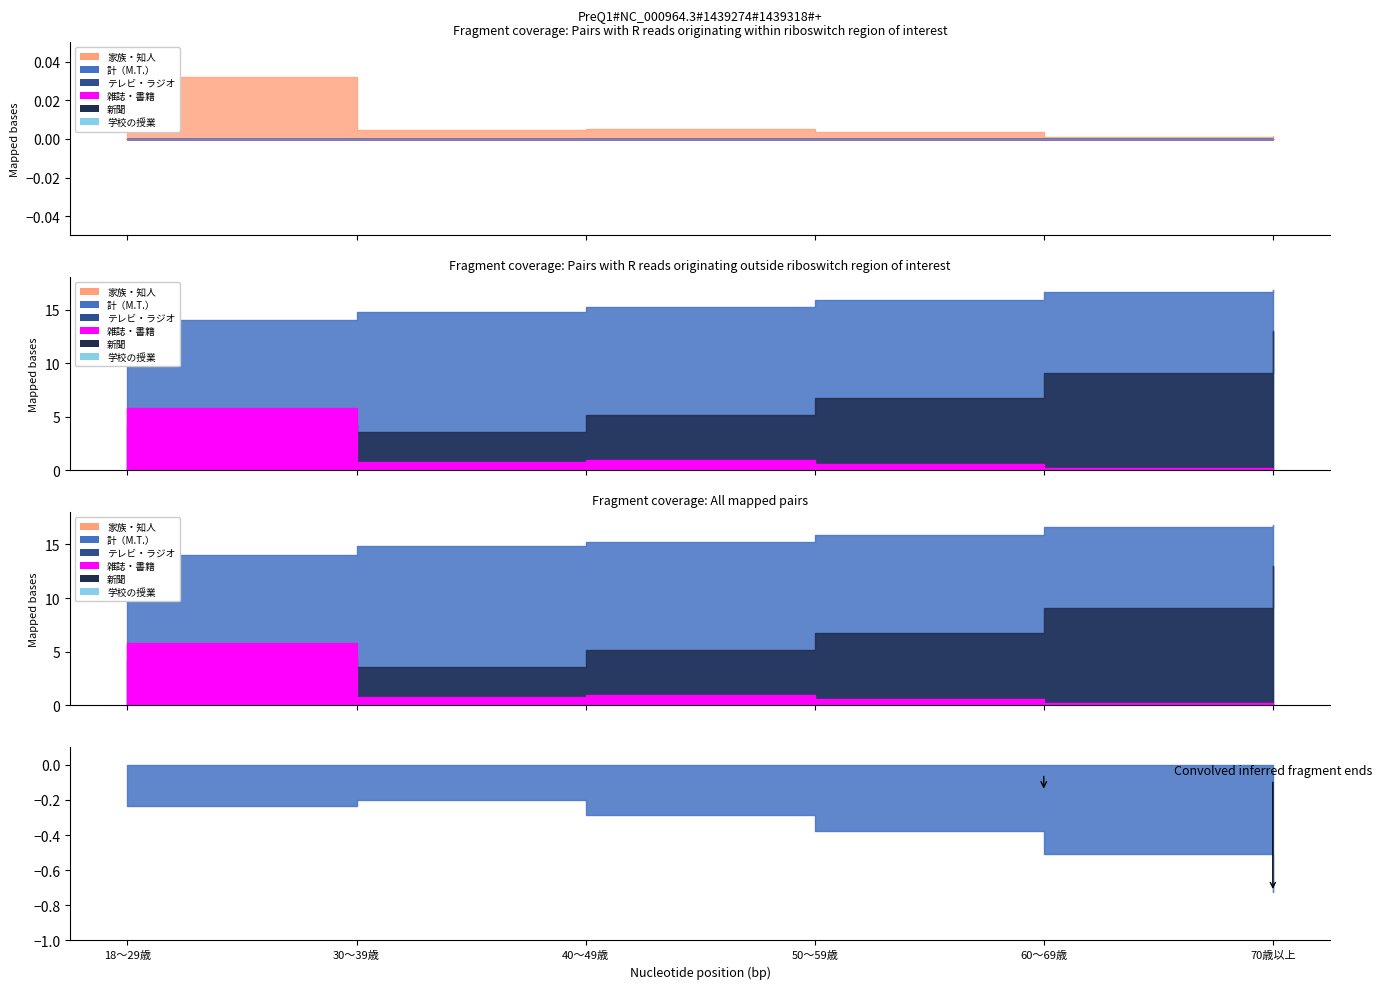

What are all the series names shown in the legend?

計（M.T.）, 雑誌・書籍, 新聞, テレビ・ラジオ, 学校の授業, 家族・知人